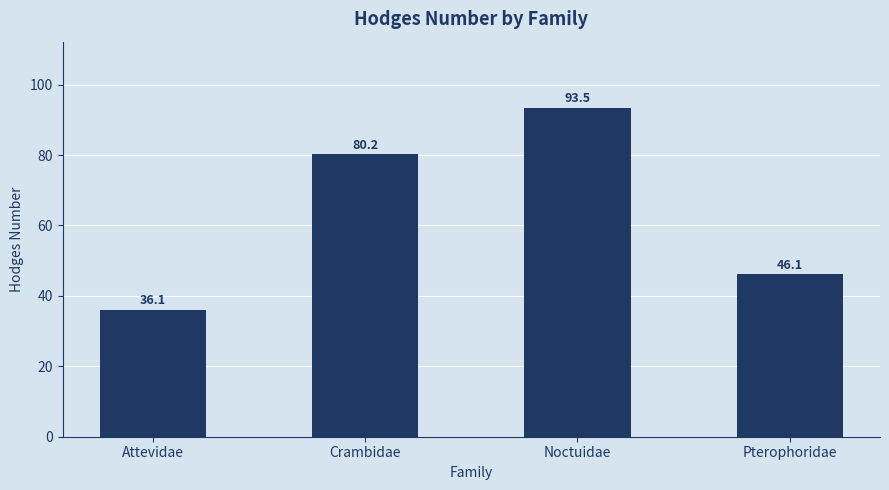

At which category does the chart reach its peak across all series?

Noctuidae